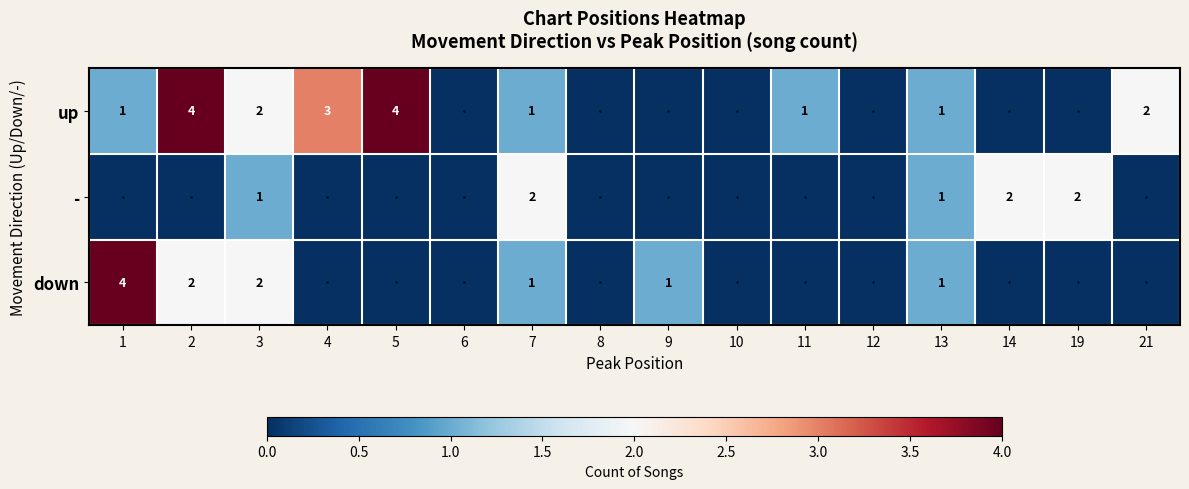

The value of down at 9 is 2. True or false?

False